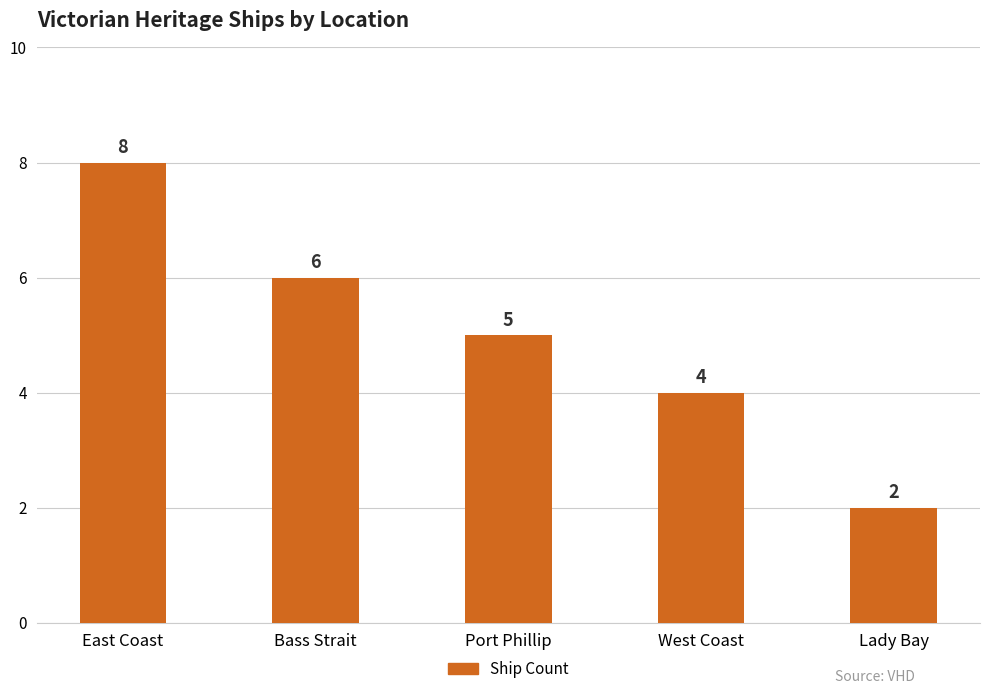

What is the ratio of the value at Bass Strait to the value at Lady Bay?

3.0